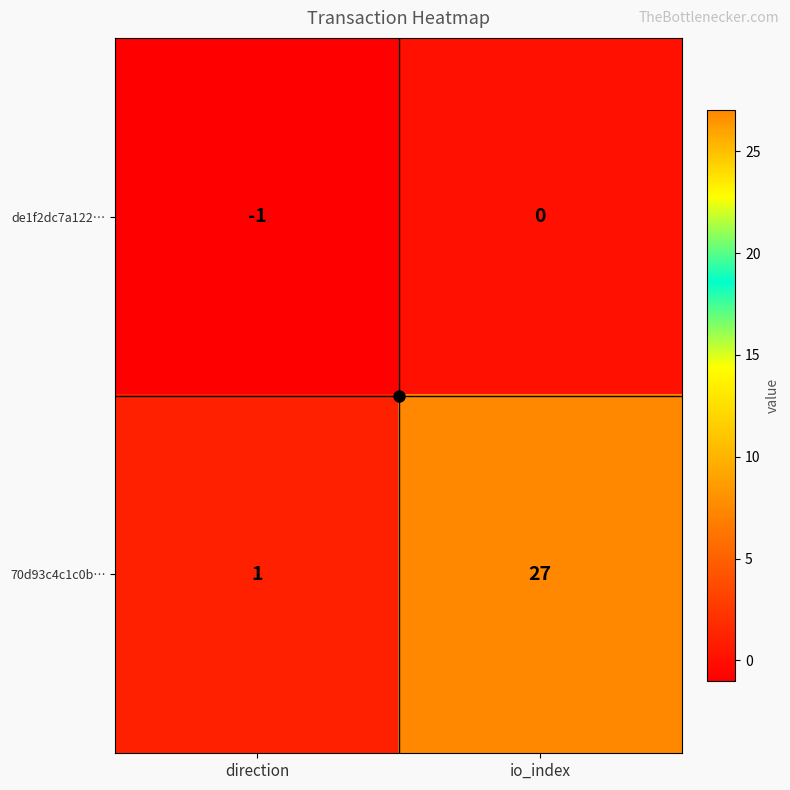

What is the average value of the 70d93c4c1c0b… series?

14